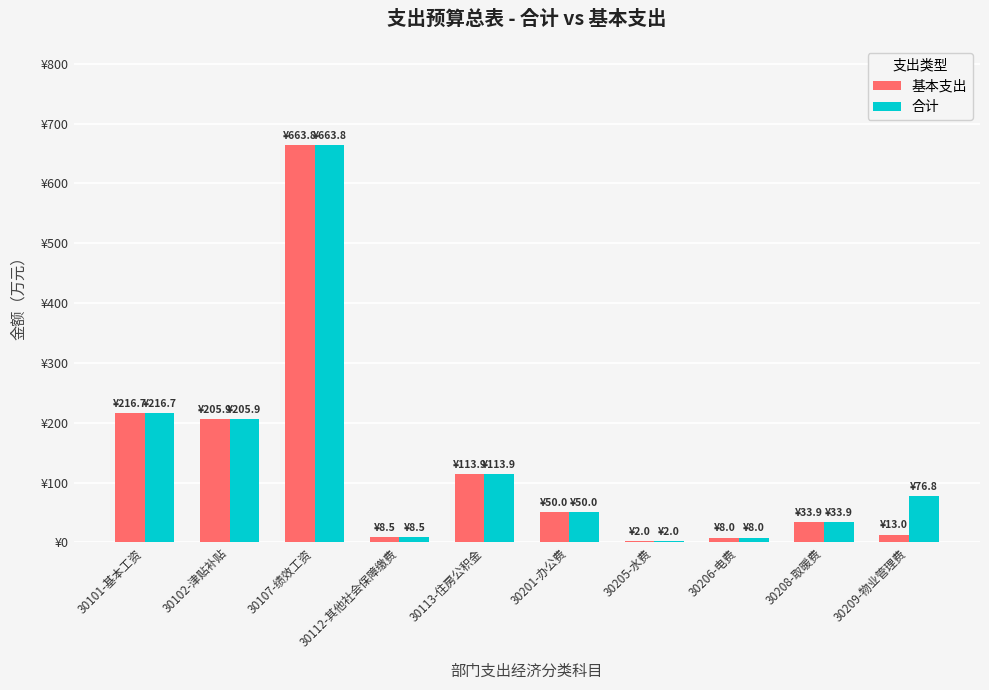

What are all the series names shown in the legend?

基本支出, 合计